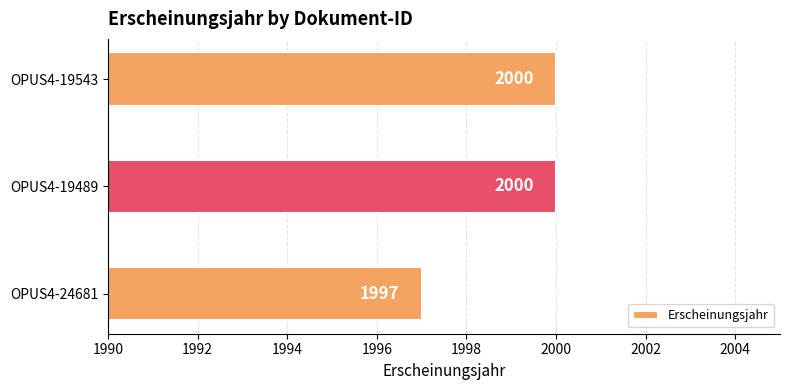

Reading top to bottom, what are all the values shown in this chart?

2000	2000	1997